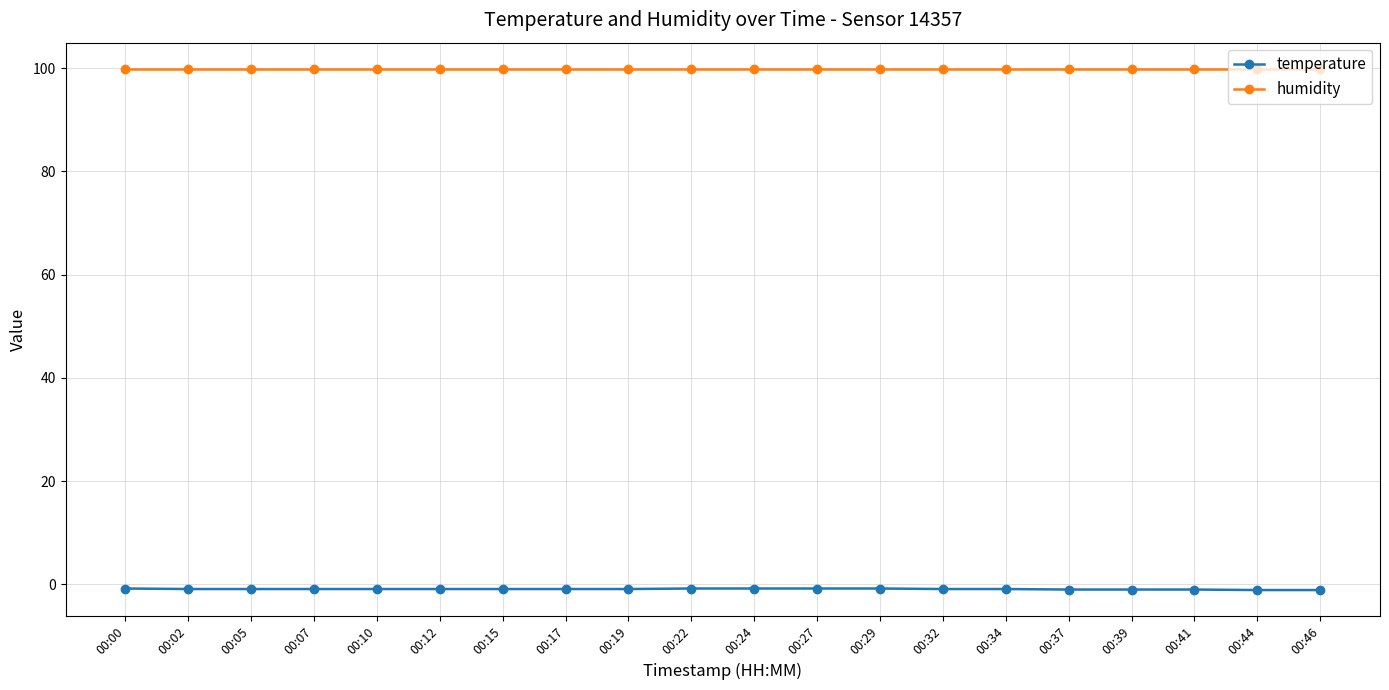

How many categories are shown in the chart?

20